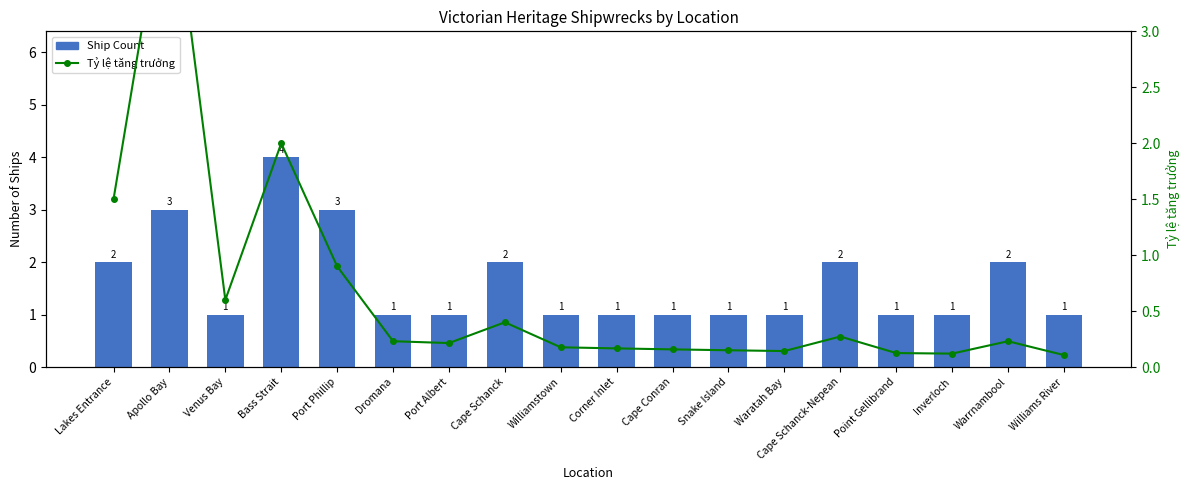

Rank the categories by Ship Count value from lowest to highest.

Venus Bay, Dromana, Port Albert, Williamstown, Corner Inlet, Cape Conran, Snake Island, Waratah Bay, Point Gellibrand, Inverloch, Williams River, Lakes Entrance, Cape Schanck, Cape Schanck-Nepean, Warrnambool, Apollo Bay, Port Phillip, Bass Strait